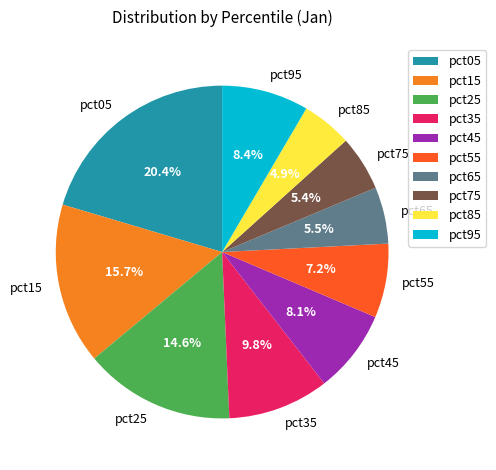

Is it true that pct75 is 5% of the pie?

True